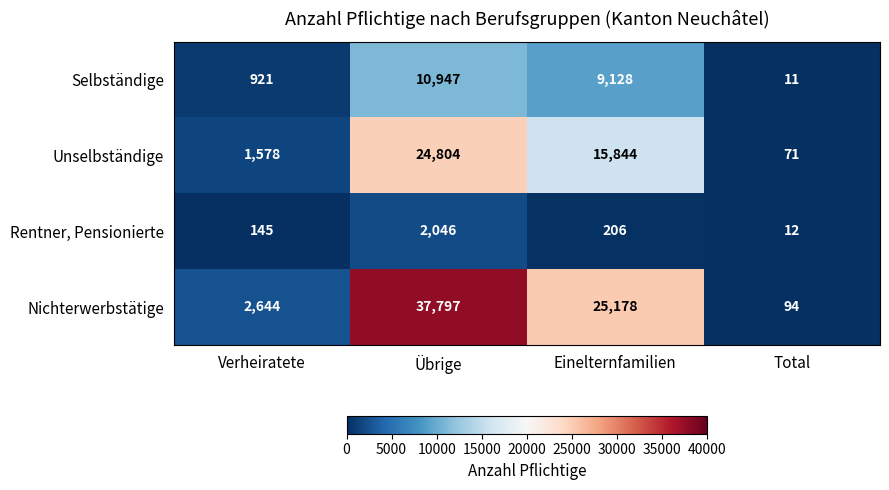

At which label does Rentner, Pensionierte first exceed 206?

Übrige